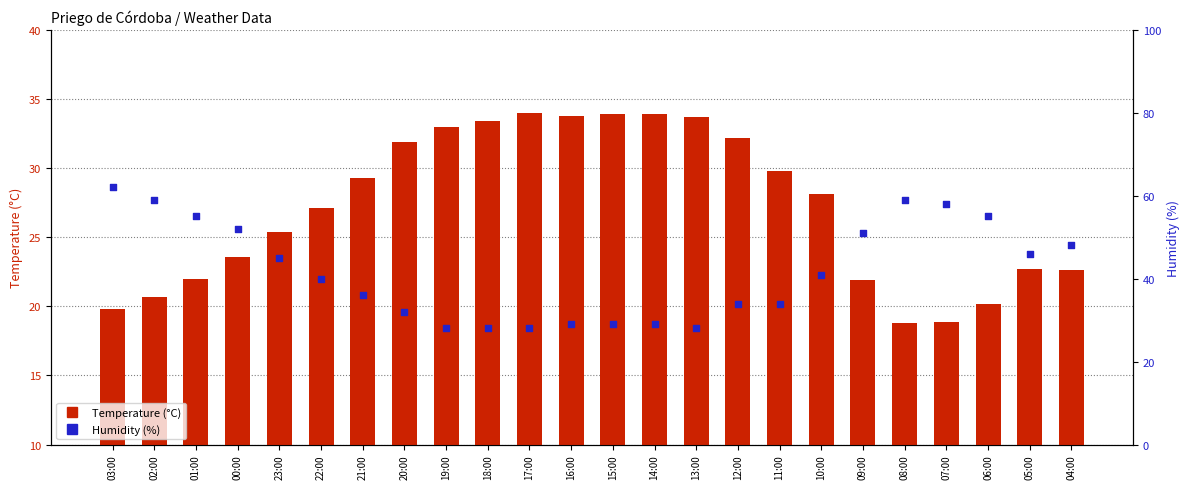

Which series contains the highest Y value?

Humidity (%)